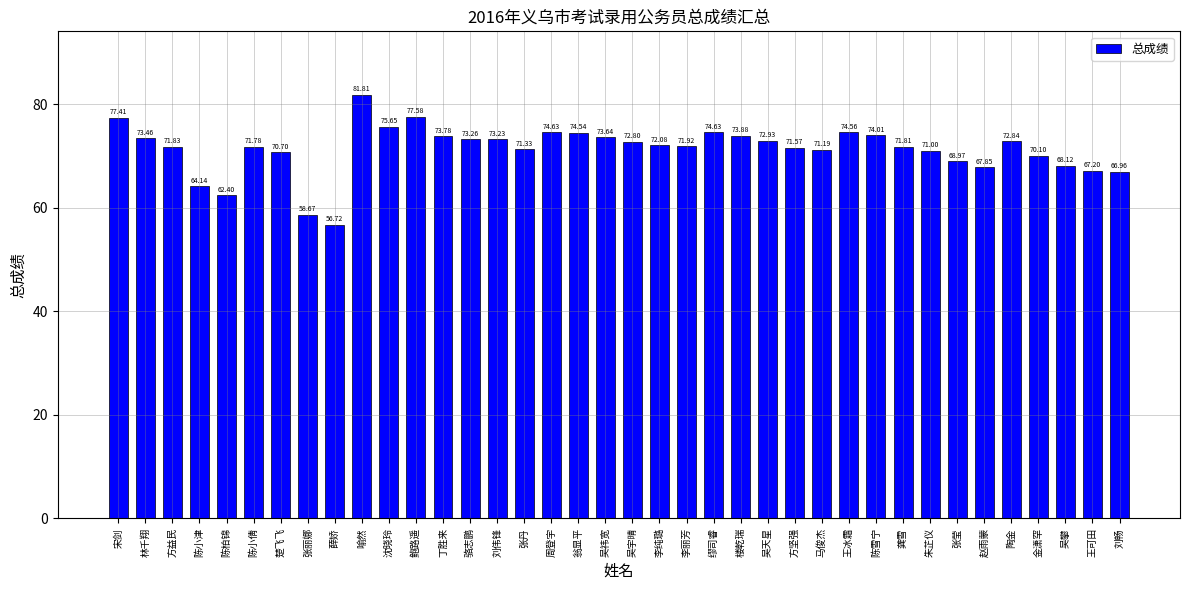

Count the number of values greater than 72.

19